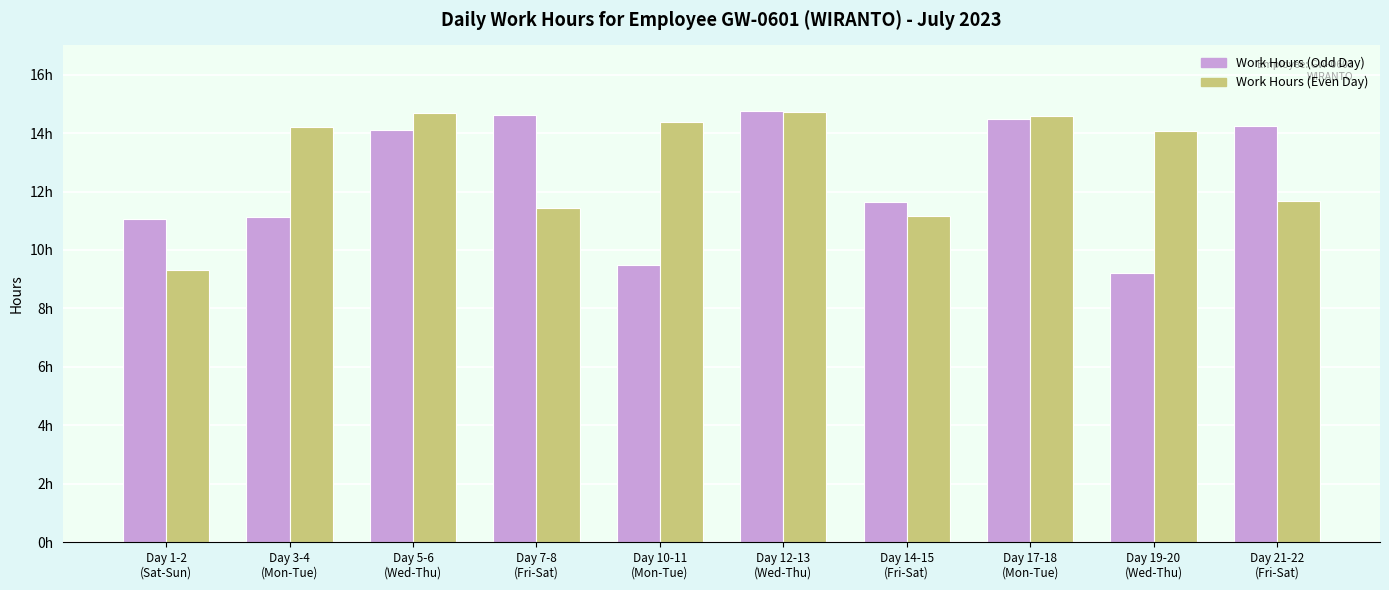

What are all the series names shown in the legend?

Work Hours (Odd Day), Work Hours (Even Day)